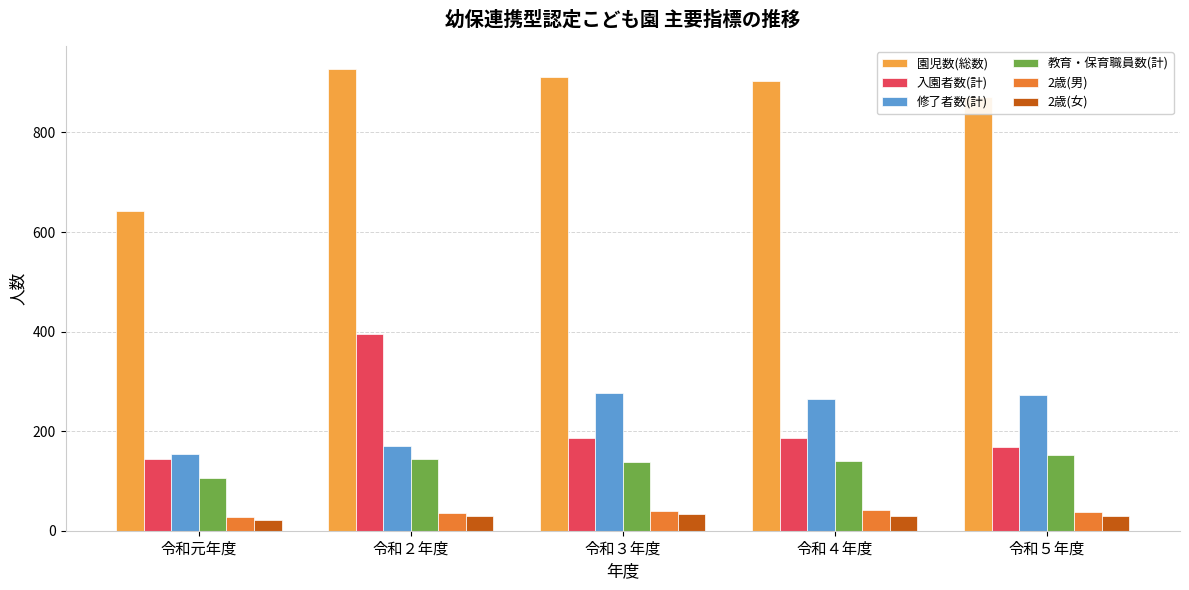

What is the total value across all series at 令和５年度?

1533